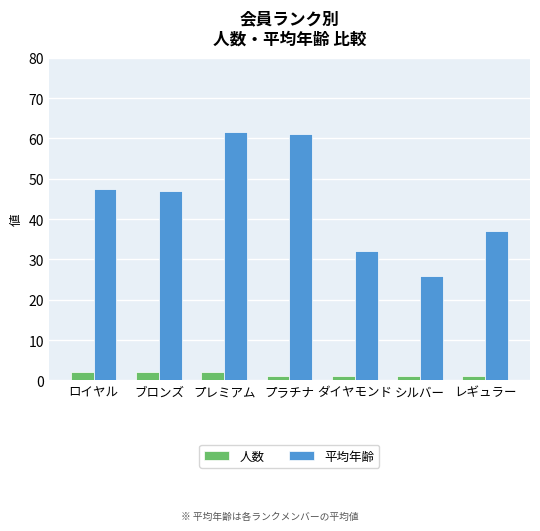

Rank the series by their average value, from highest to lowest.

平均年齢, 人数